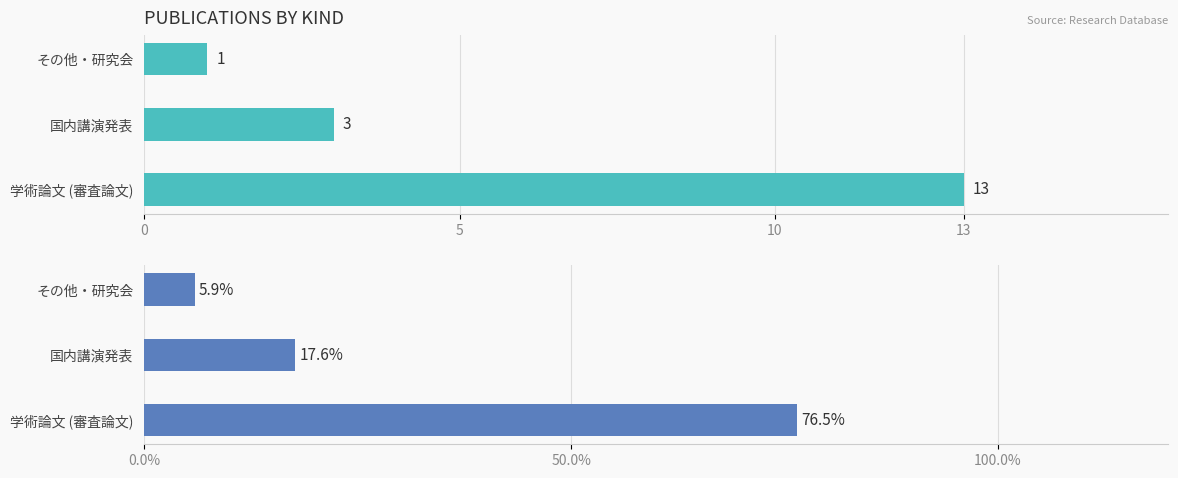

What is the value of the Percentage (%) bar at the 3rd from the left?

5.9